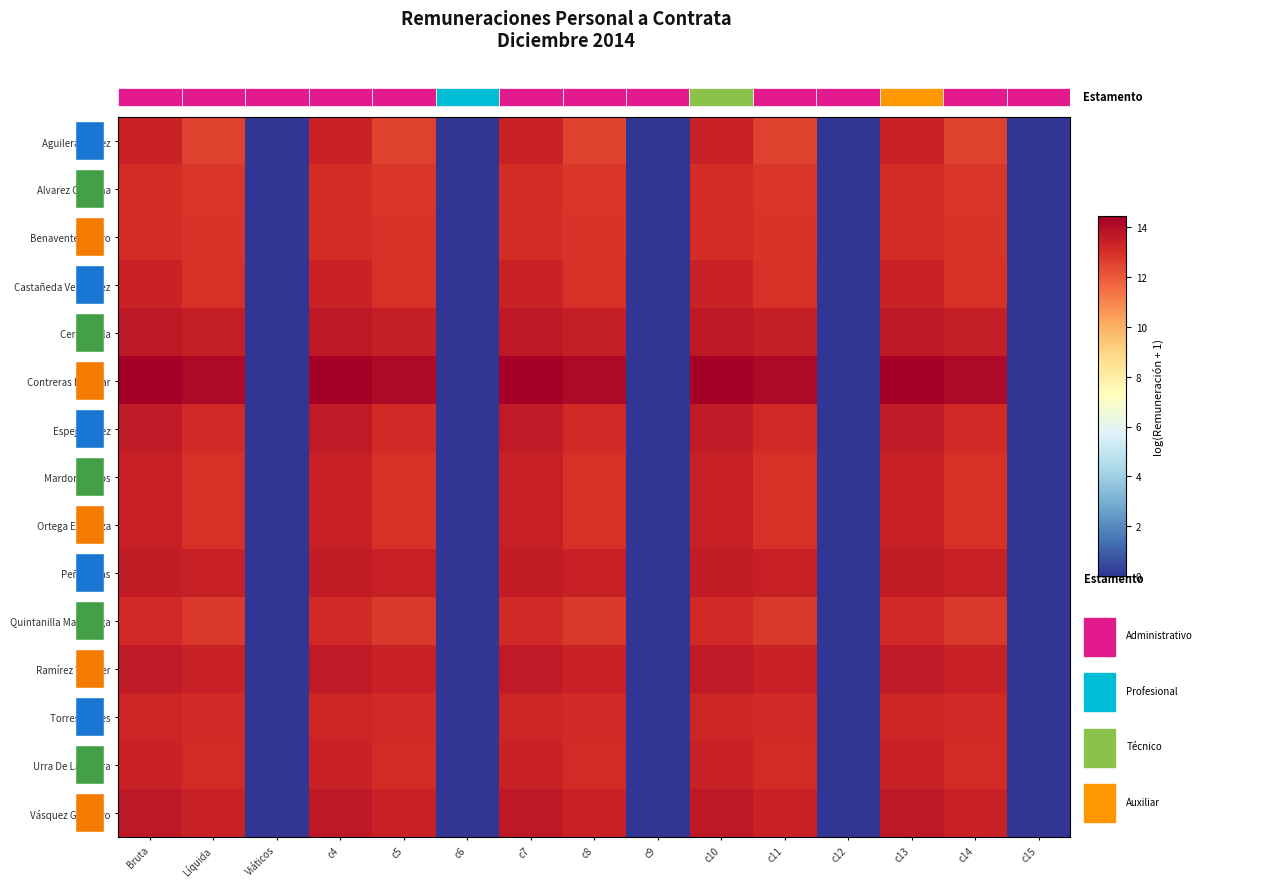

What is the difference between the Alvarez Orellana values at c12 and c7?

13.1